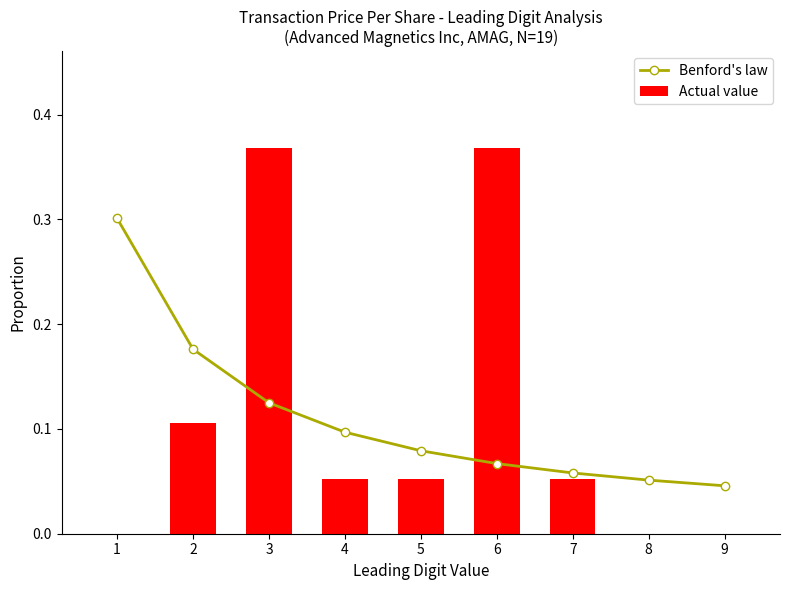

What is the sum of the Benford's law values at 5 and 4?

0.2